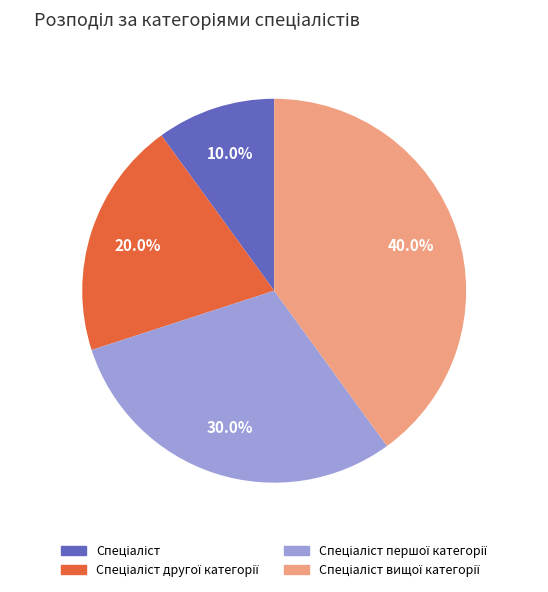

Count the number of slices in the pie.

4